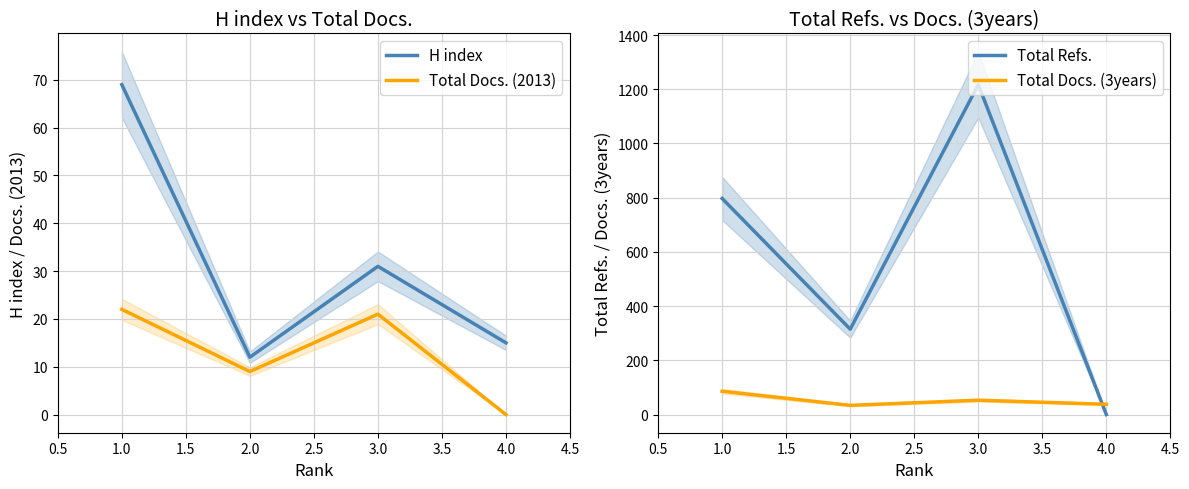

Reading right to left, what are all the values shown in this chart?

H index: 15	31	12	69
Total Docs. (2013): 0	21	9	22
Total Refs.: 0	1217	315	797
Total Docs. (3years): 38	53	34	86